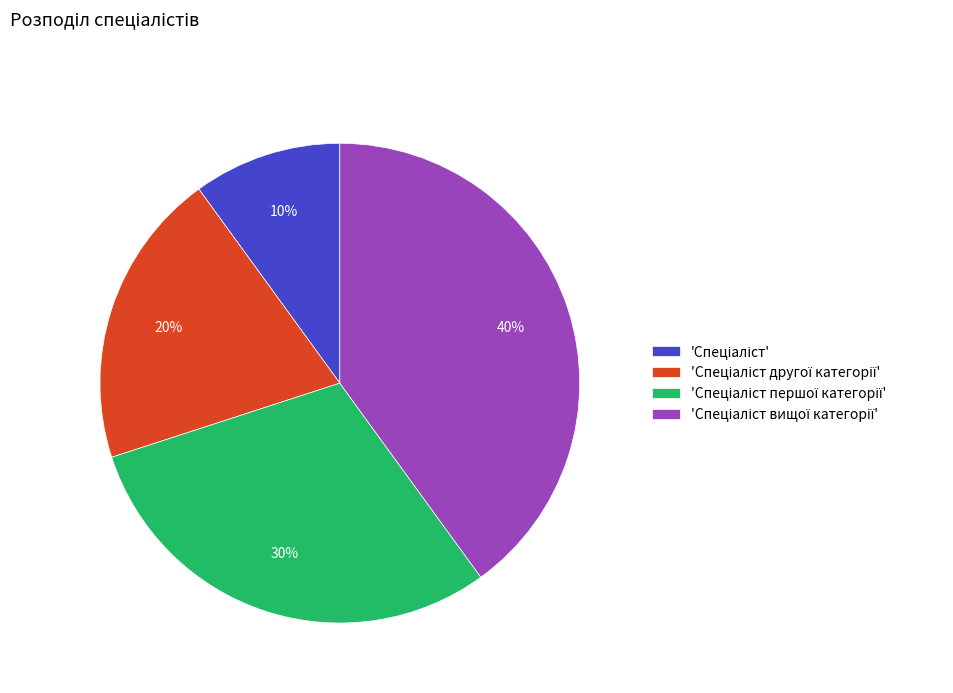

To the nearest percent, what is the average slice percentage?

25%